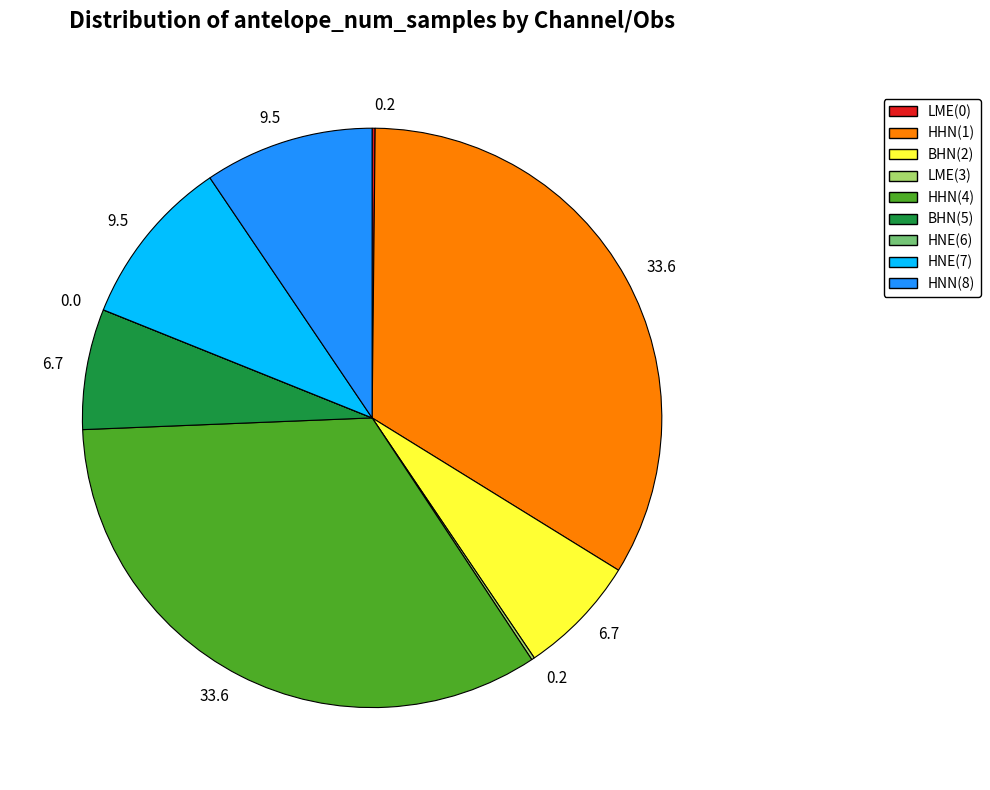

Does any single category account for the majority?

No